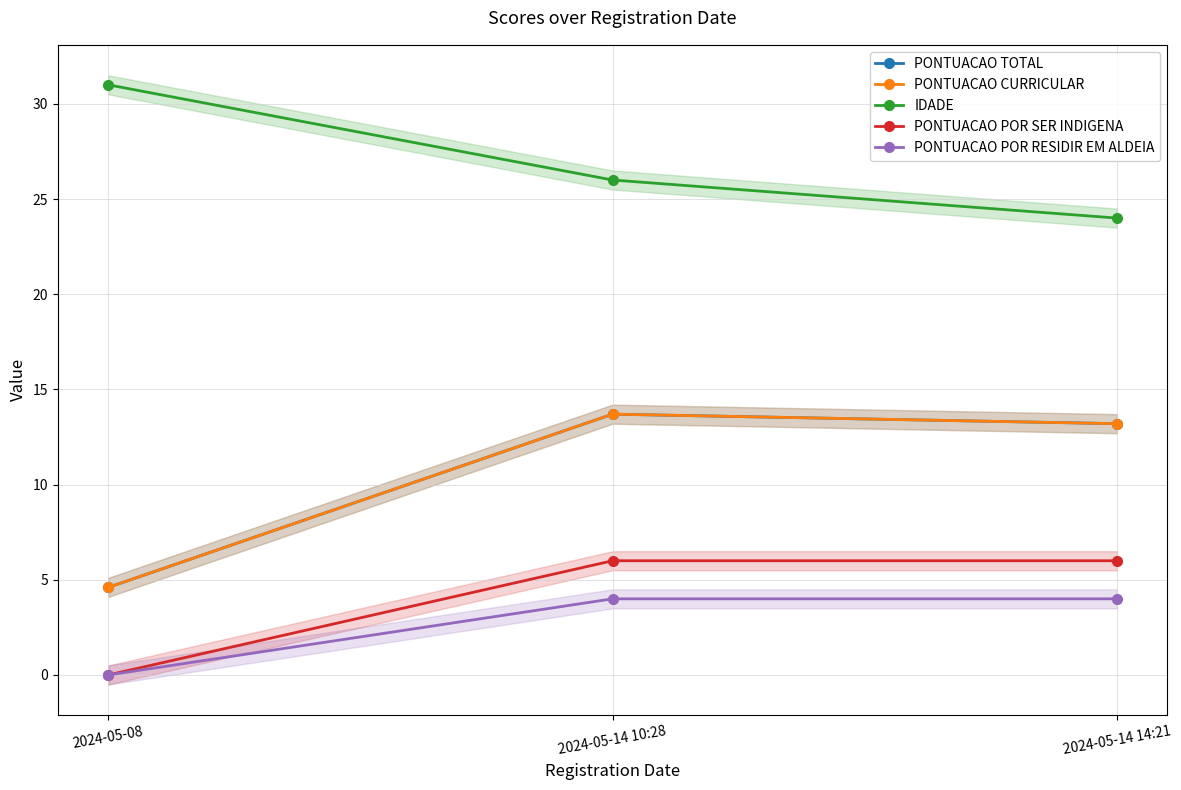

What is the difference between the maximum and minimum values in the PONTUACAO TOTAL series?

9.1